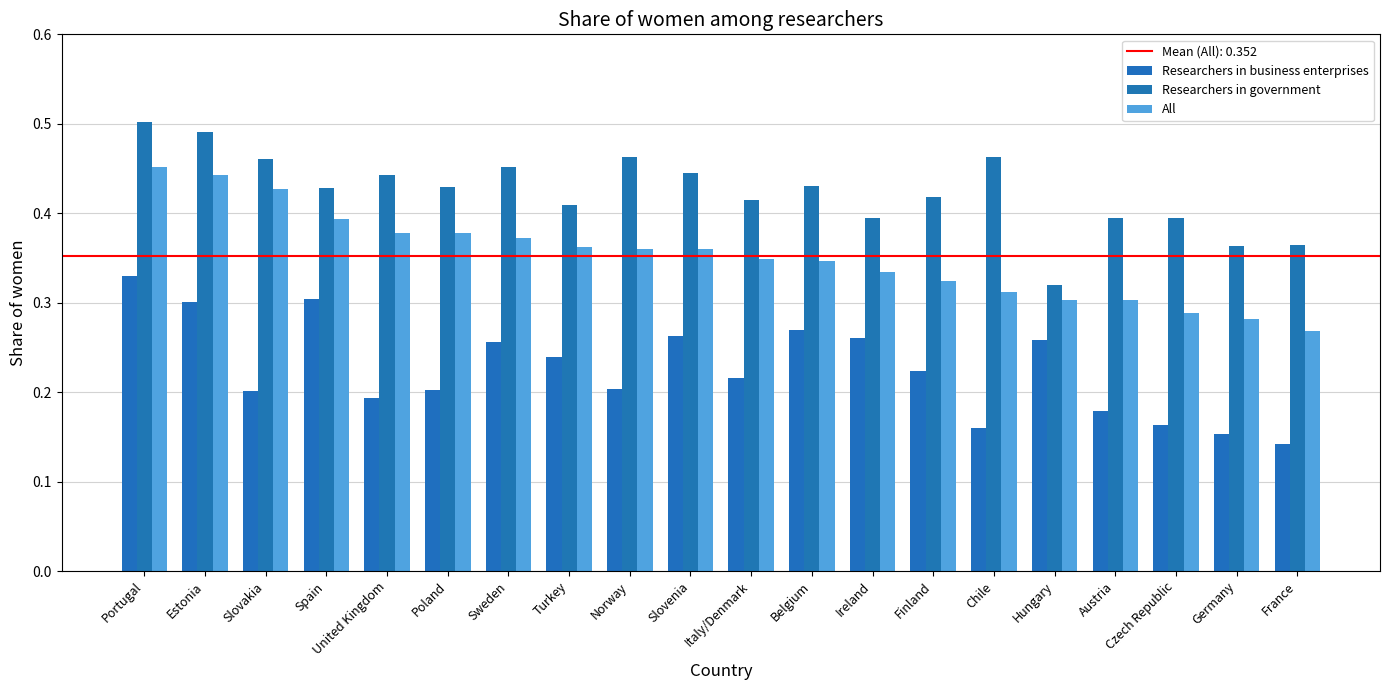

How many categories are shown in the chart?

20